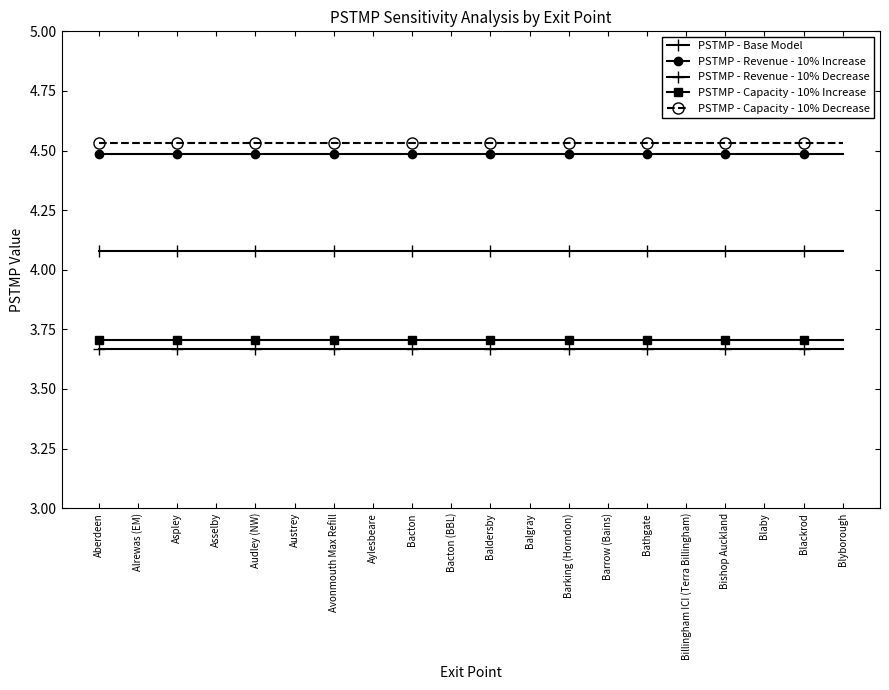

What is the spread (max minus min) of values at Austrey?

0.9